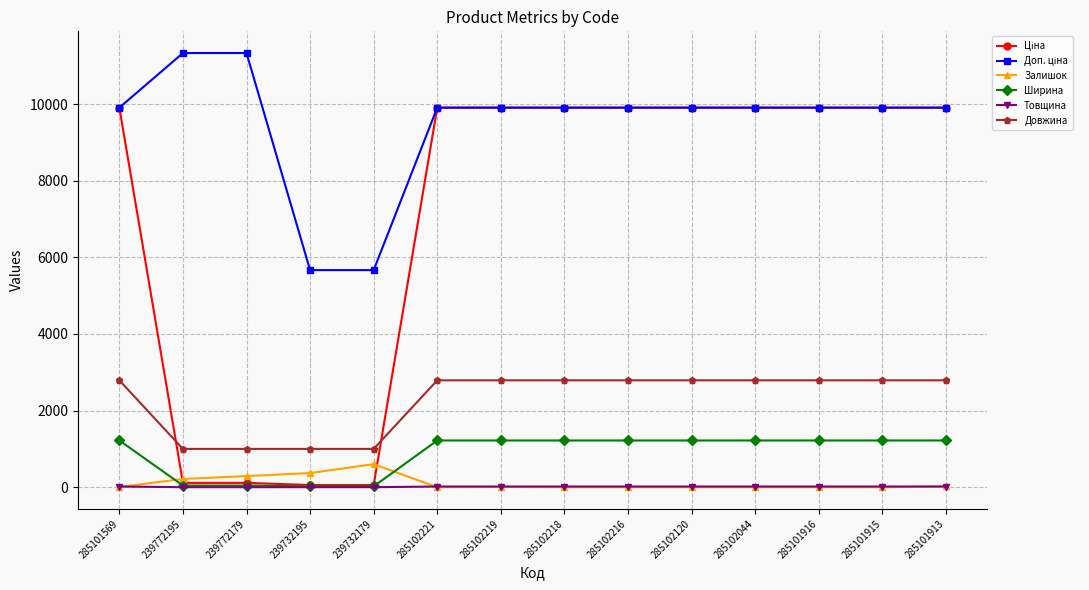

What is the greatest value displayed?

11334.0